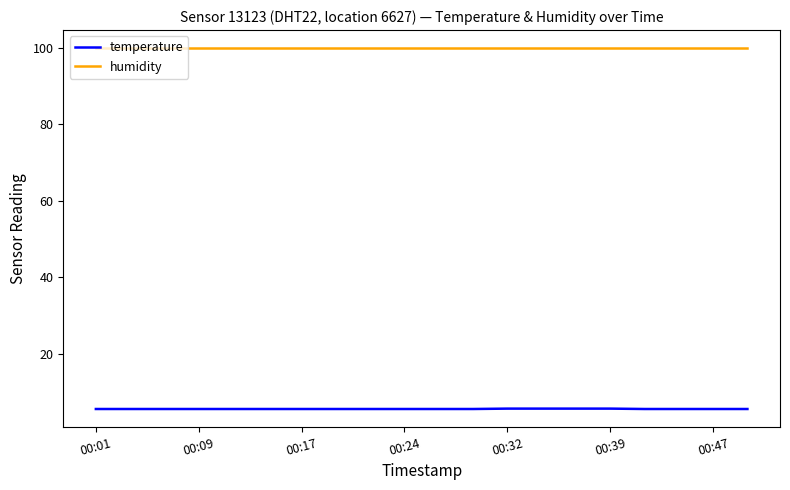

Which series has the largest total across all categories?

humidity